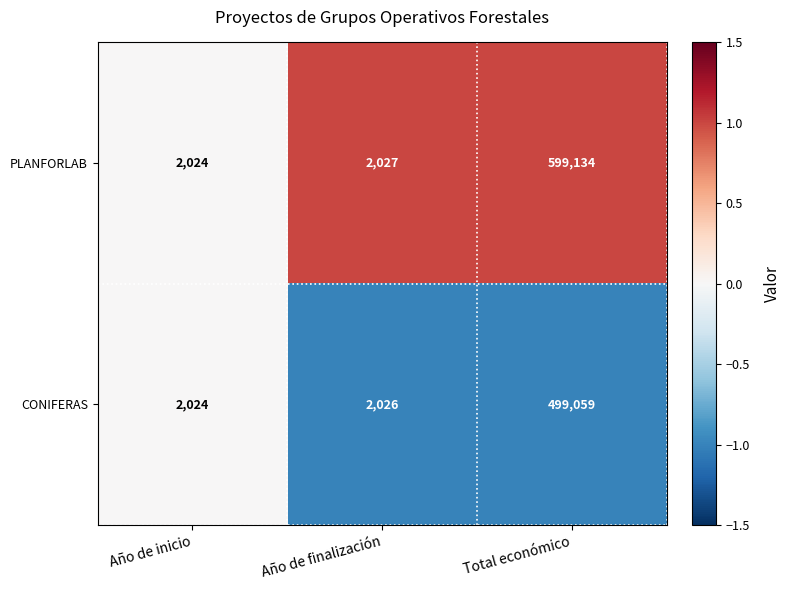

List the series in order of their peak value, lowest first.

CONIFERAS, PLANFORLAB